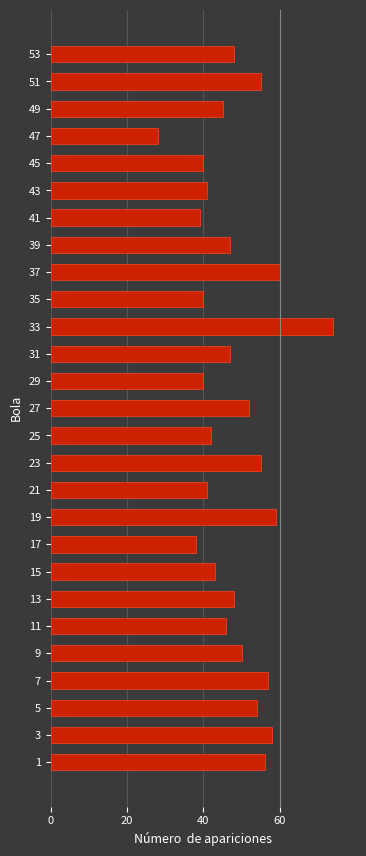

What is the change in value from 7 to 11?

-11